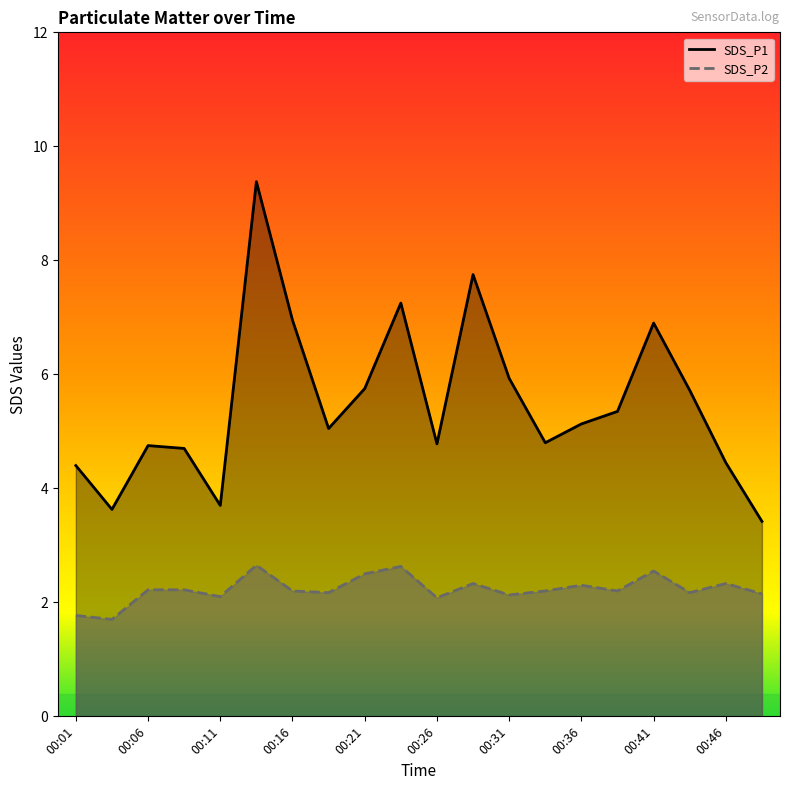

True or false: SDS_P1 has more than 0 points higher than both neighbors.

True